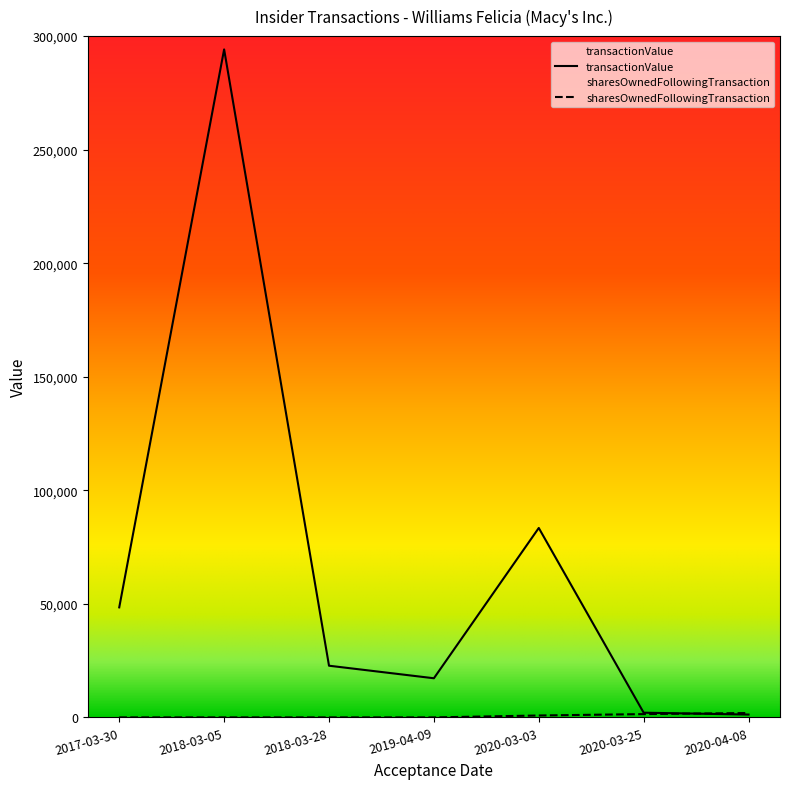

What are all the series names shown in the legend?

transactionValue, sharesOwnedFollowingTransaction